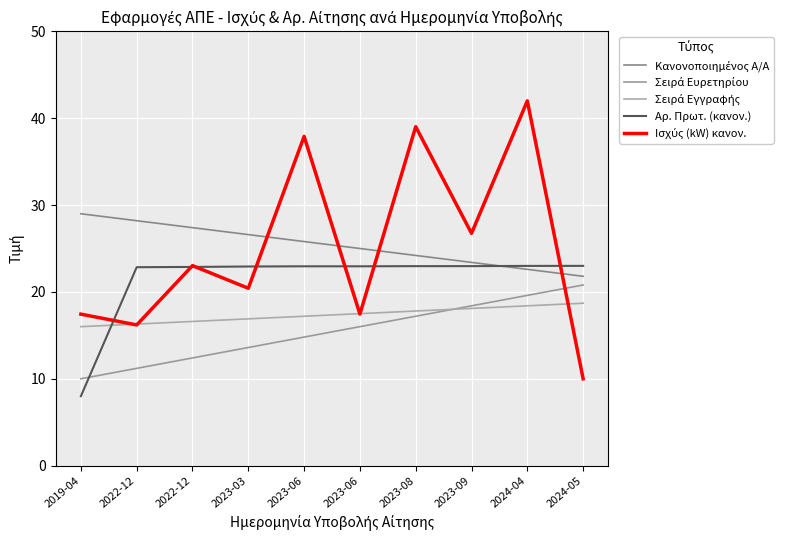

True or false: Σειρά Εγγραφής has more than 1 points higher than both neighbors.

False